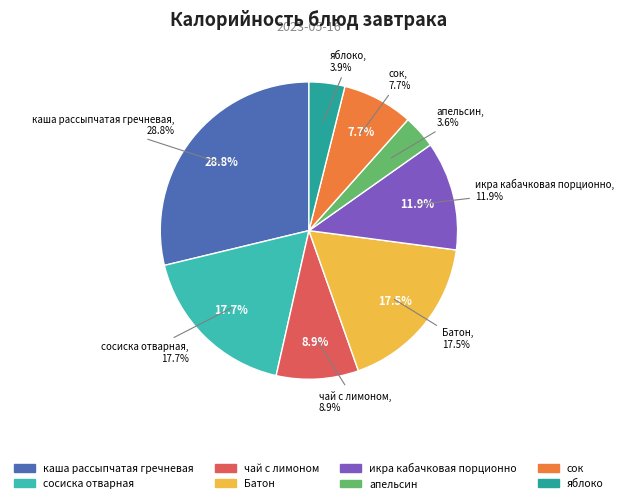

The каша рассыпчатая гречневая slice represents 29% of the pie. True or false?

True